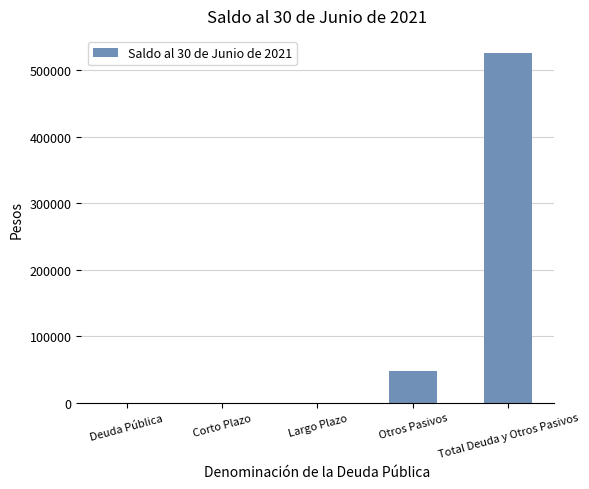

The chart shows a value of 0 at Deuda Pública. True or false?

True